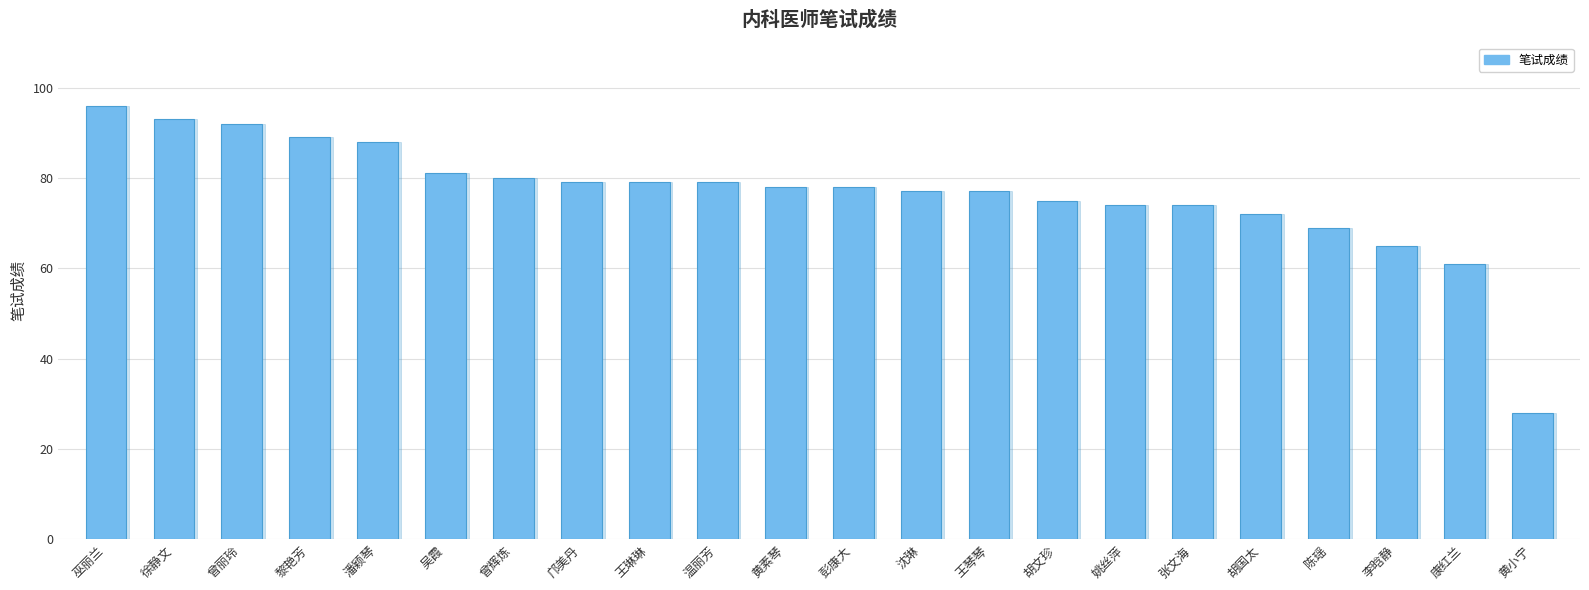

What is the label of the 13th bar from the right?

温丽芳